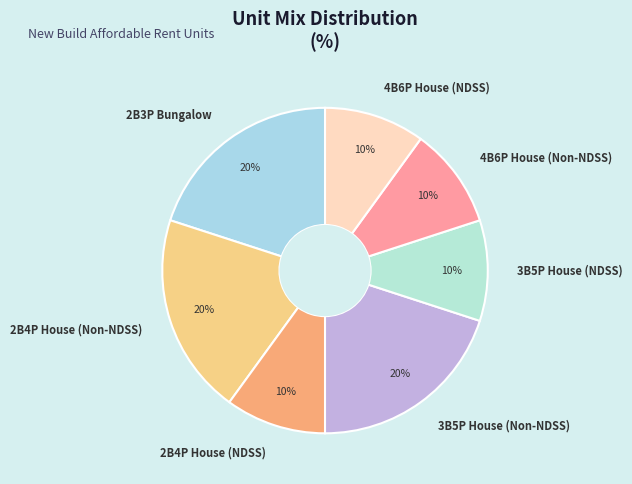

Count the number of slices in the pie.

7